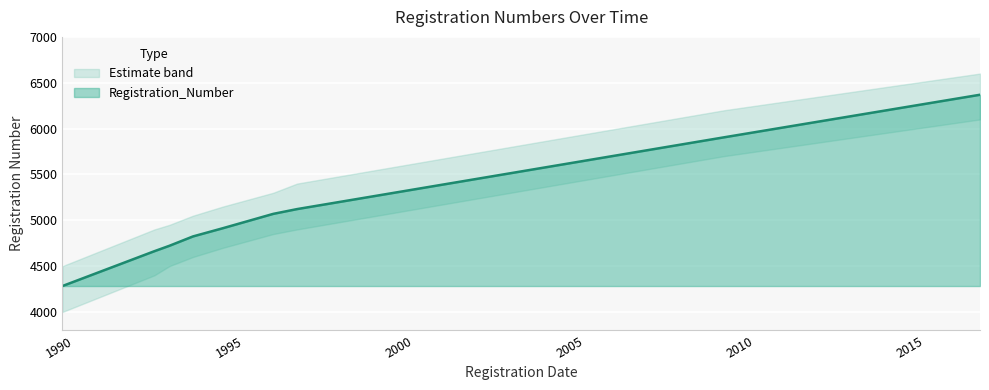

How many data points does each series have?

9